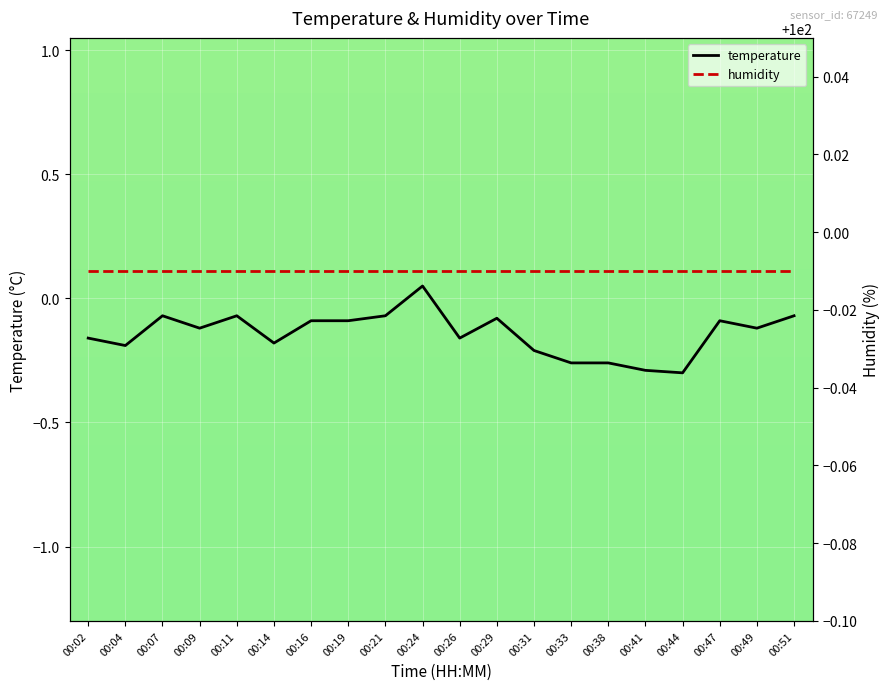

True or false: humidity and temperature cross at least once.

False